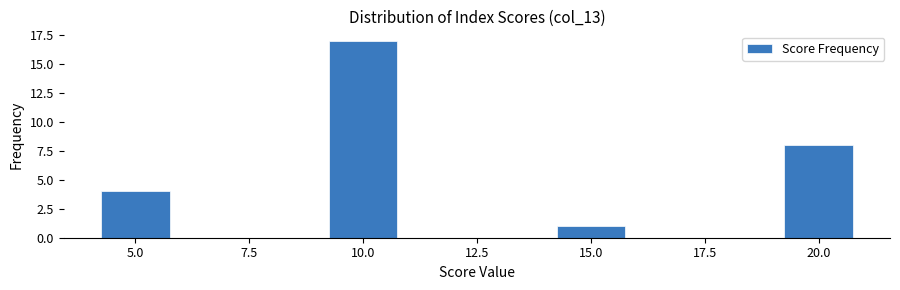

Reading left to right, extract all data points from this chart.

4	17	1	8